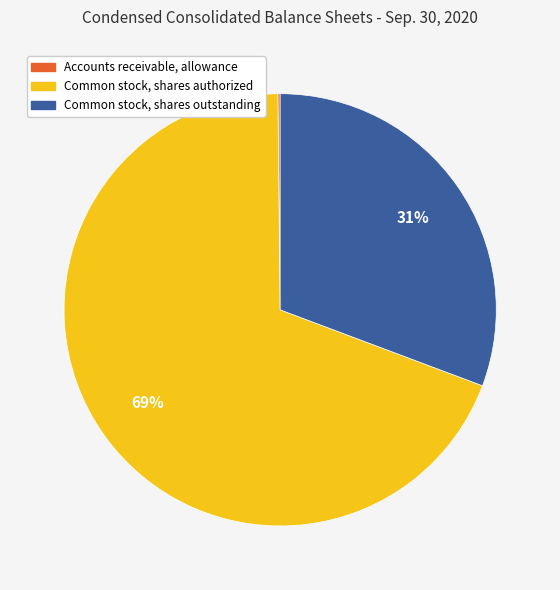

To the nearest percent, what portion does Common stock, shares authorized represent?

69%